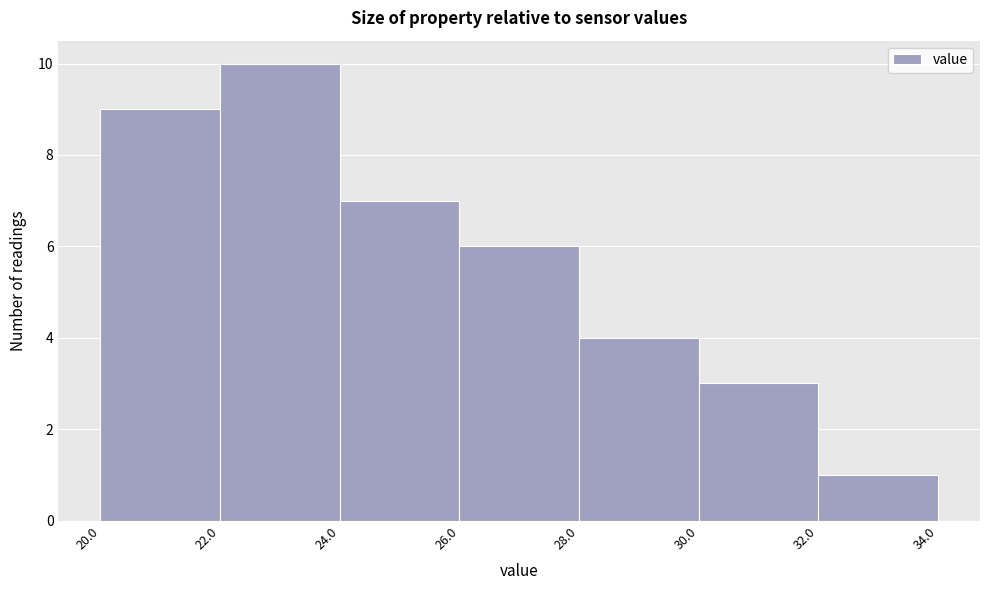

Reading left to right, transcribe this chart: for each bar, give the range it covers on the x-axis and its height. The values are not printed on the chart, so give them approximately, as read against the axis.

20.0 to 22.0: 9
22.0 to 24.0: 10
24.0 to 26.0: 7
26.0 to 28.0: 6
28.0 to 30.0: 4
30.0 to 32.0: 3
32.0 to 34.0: 1